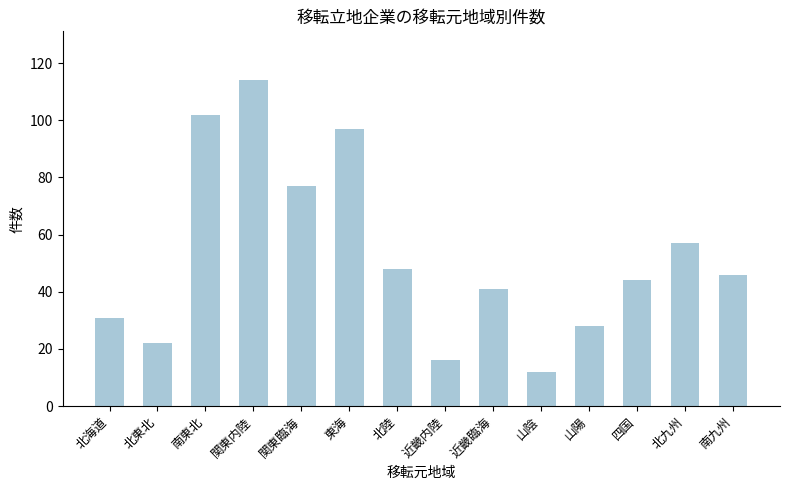

Which has a higher value, 近畿内陸 or 北東北?

北東北